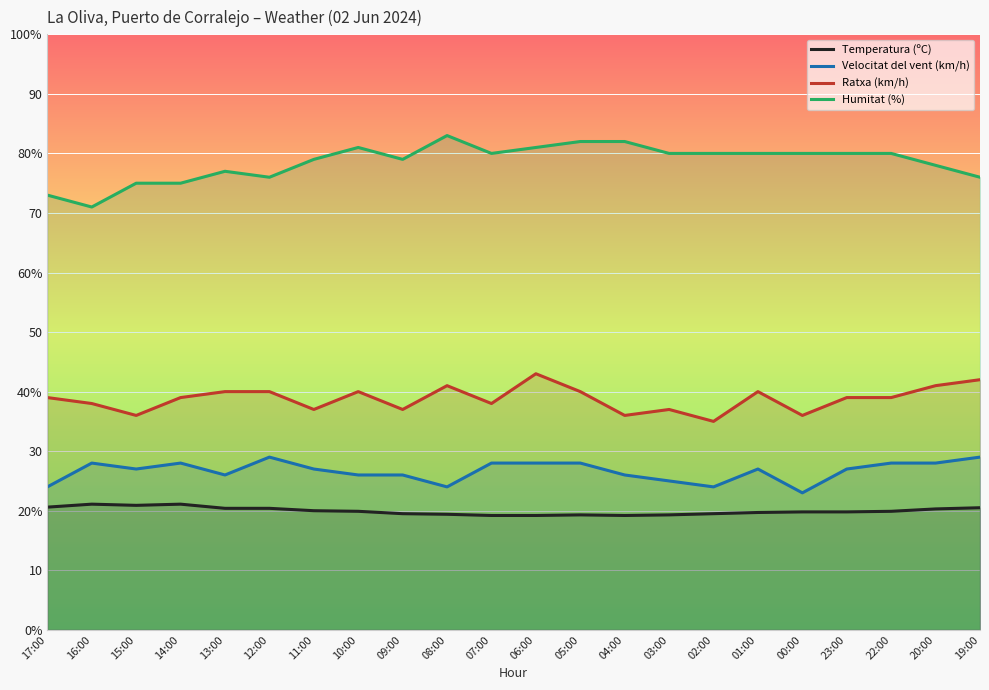

What is the value of the Ratxa (km/h) point at the 3rd from the left?

36.0